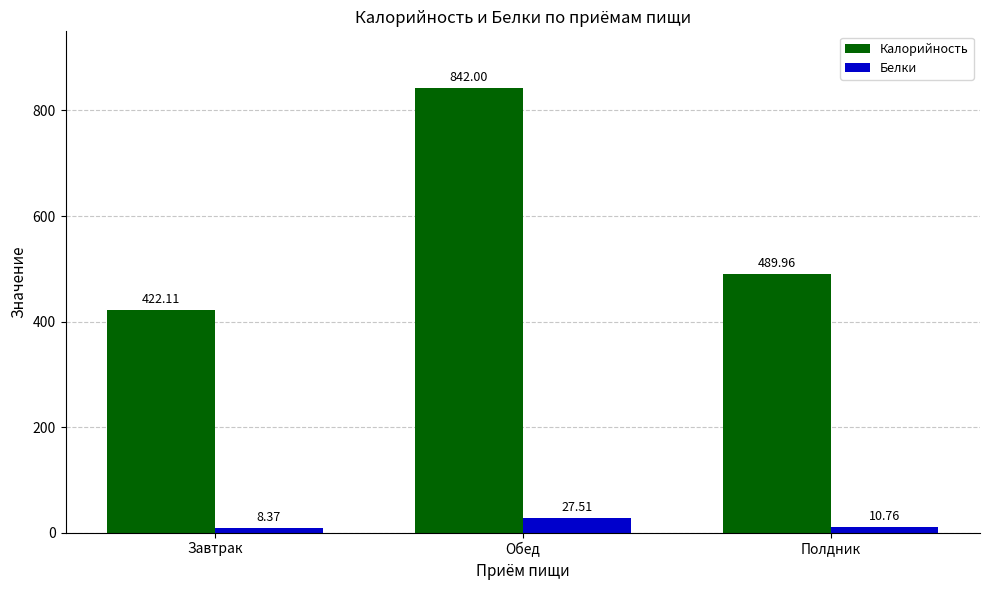

What is the sum of all Белки values?

46.6